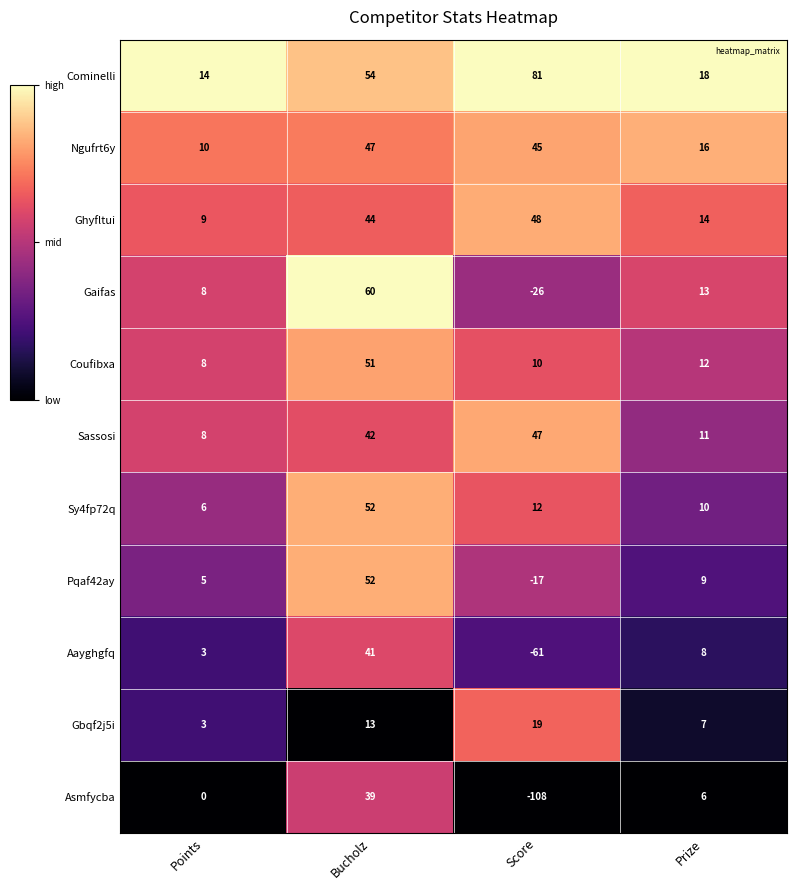

What is the difference between the second highest and second lowest values in the Ngufrt6y series?

29